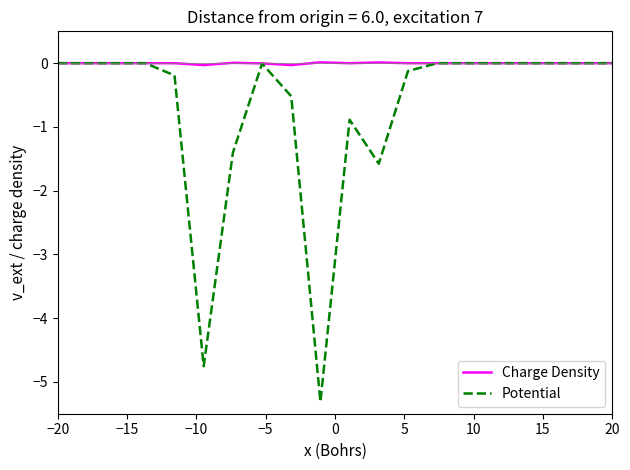

At how many categories does at least one series exceed -2?

20